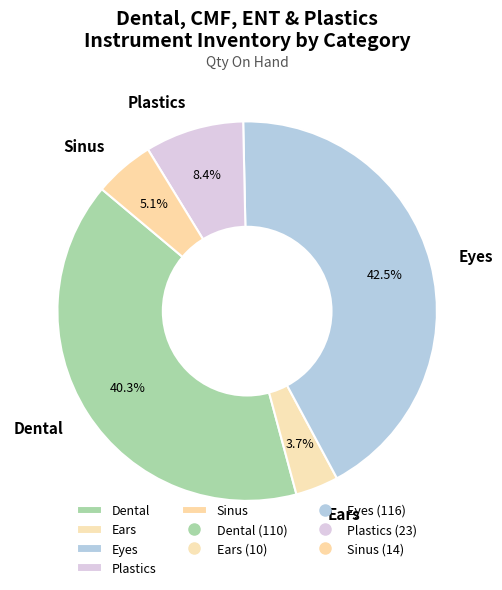

Count the number of slices in the pie.

5